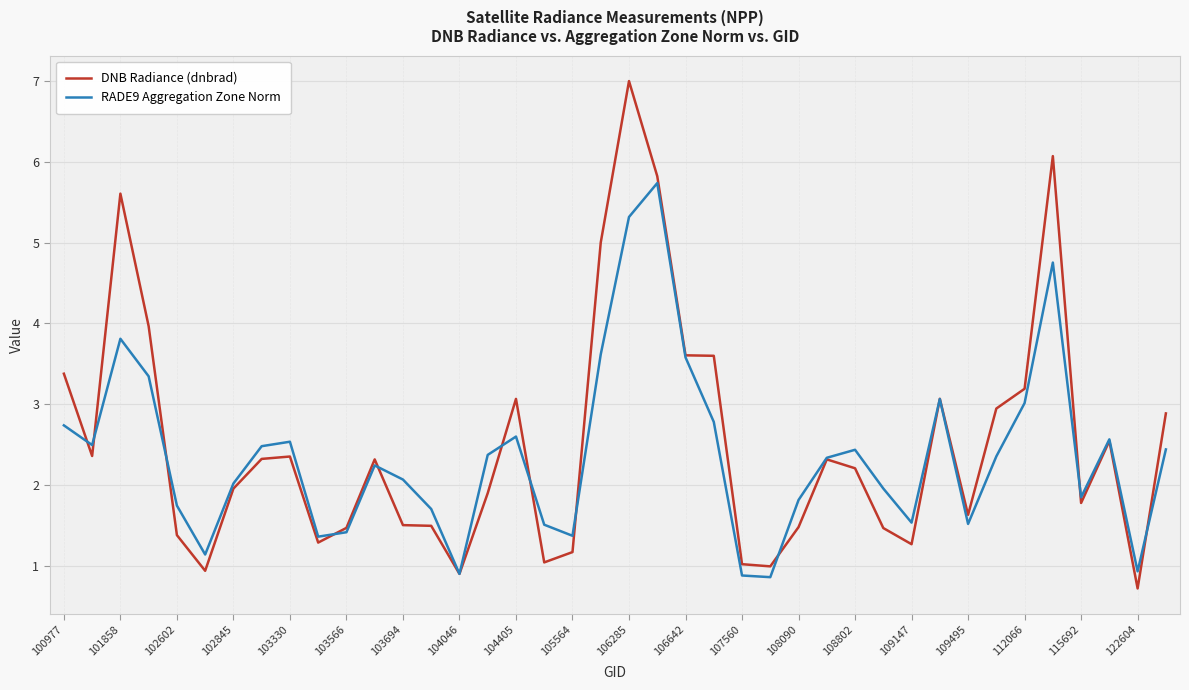

What are all the series names shown in the legend?

DNB Radiance (dnbrad), RADE9 Aggregation Zone Norm